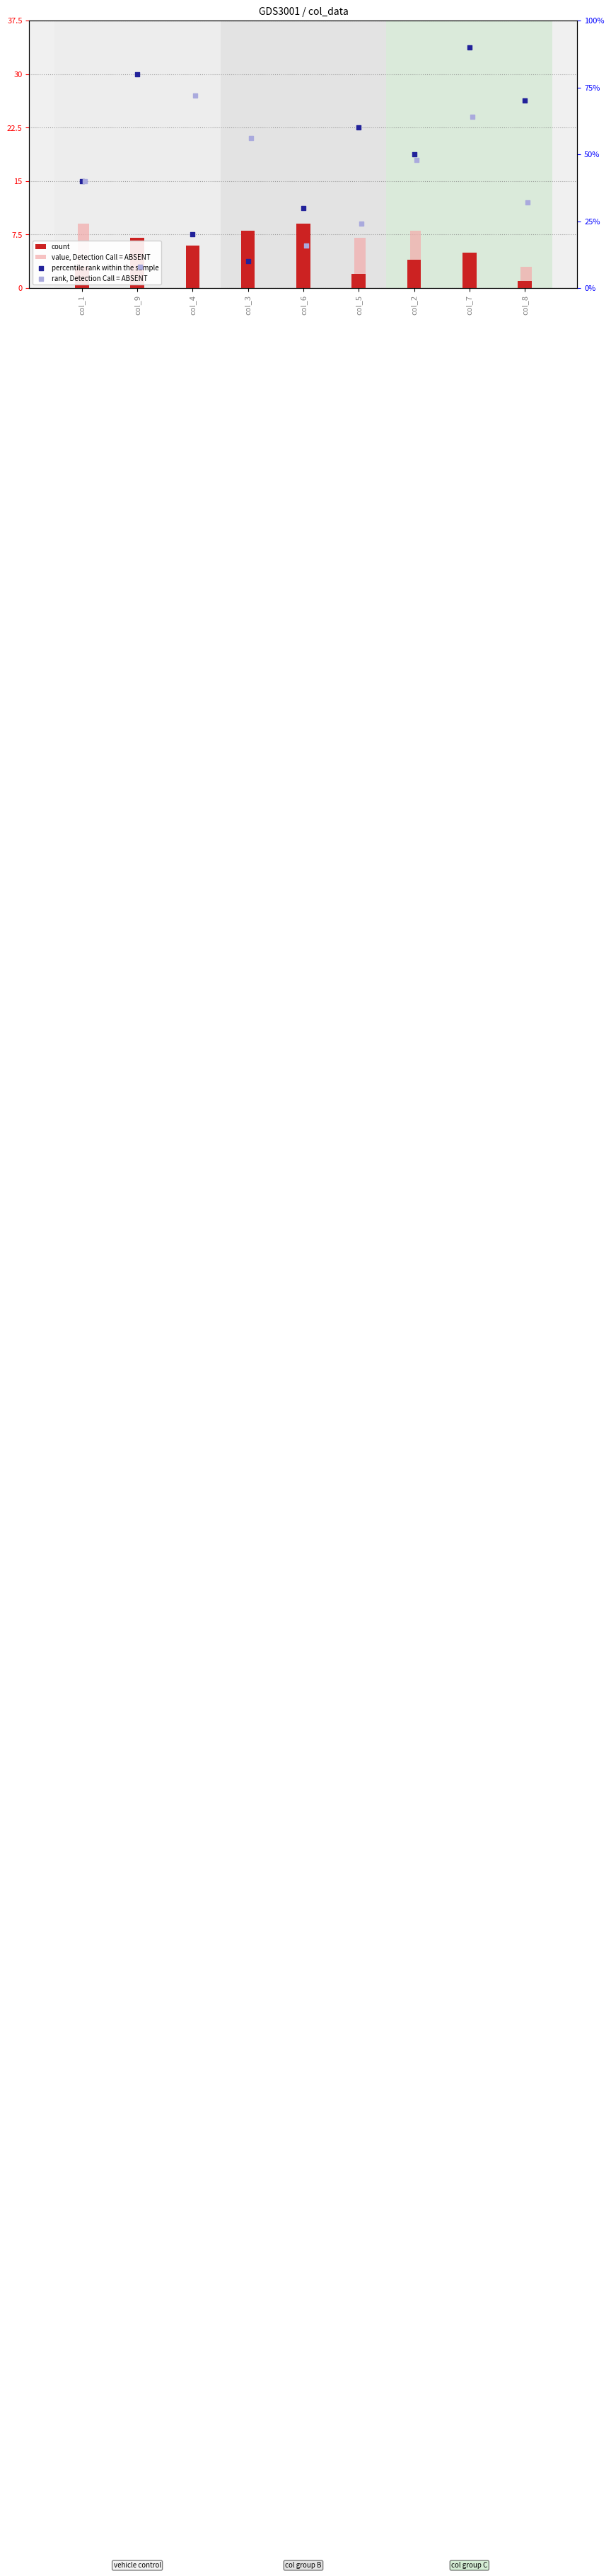

Is the value of percentile rank within the sample at col_7 greater than the value of rank, Detection Call = ABSENT at col_8?

Yes